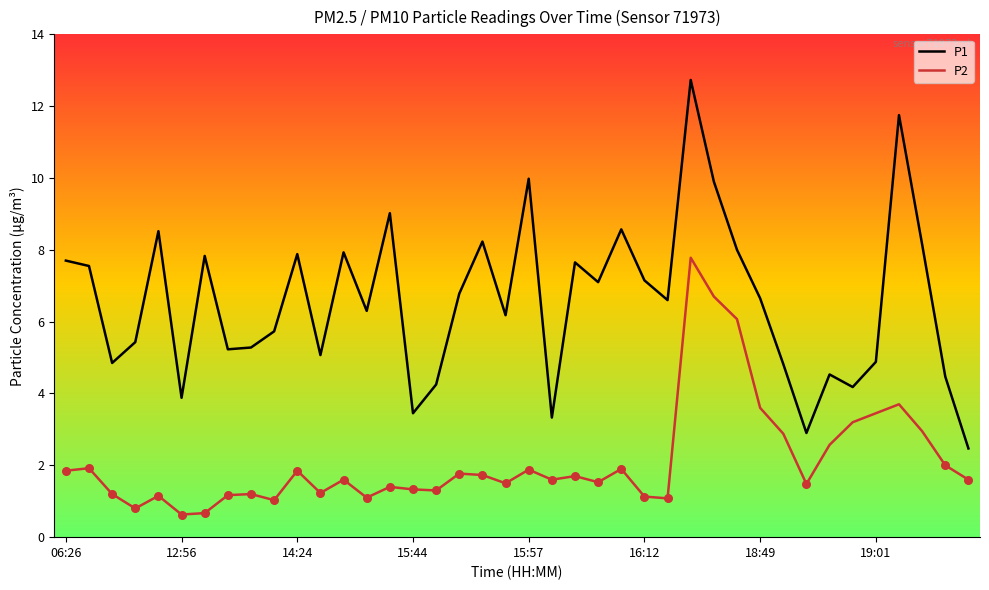

Which series has the largest total across all categories?

P1